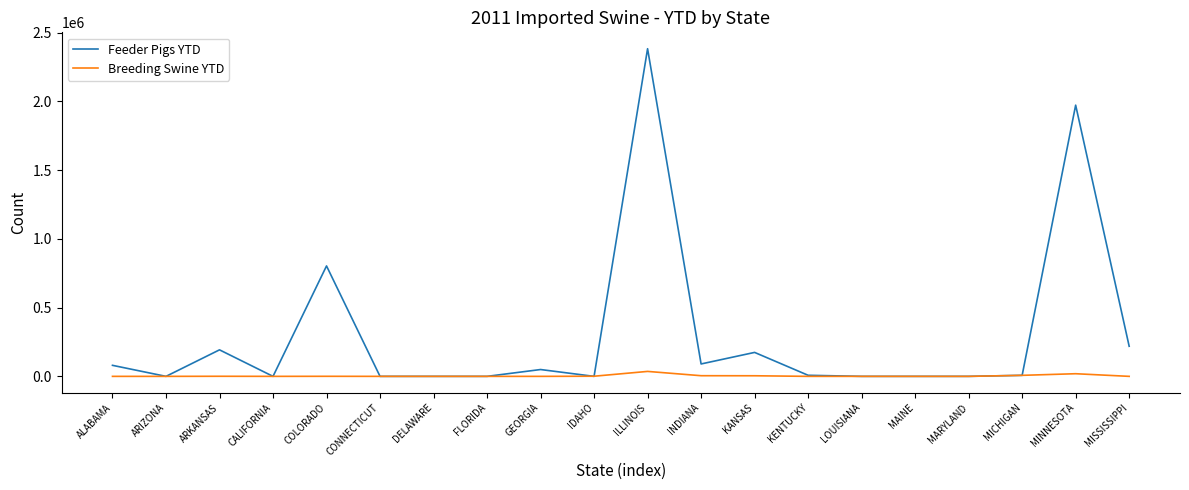

At how many categories does at least one series exceed 242418?

3